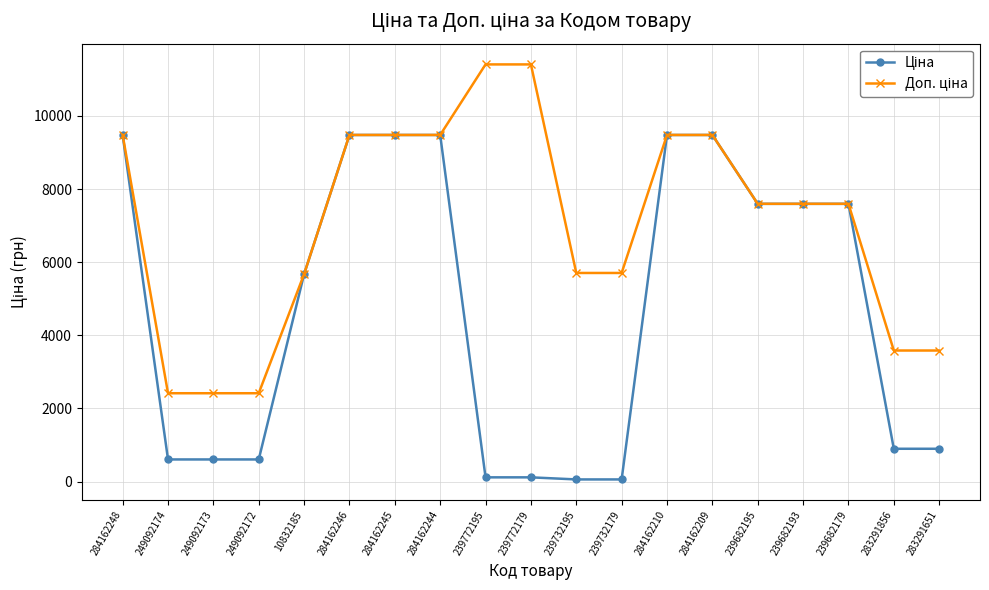

What is the total value across all series at 284162210?

18960.1